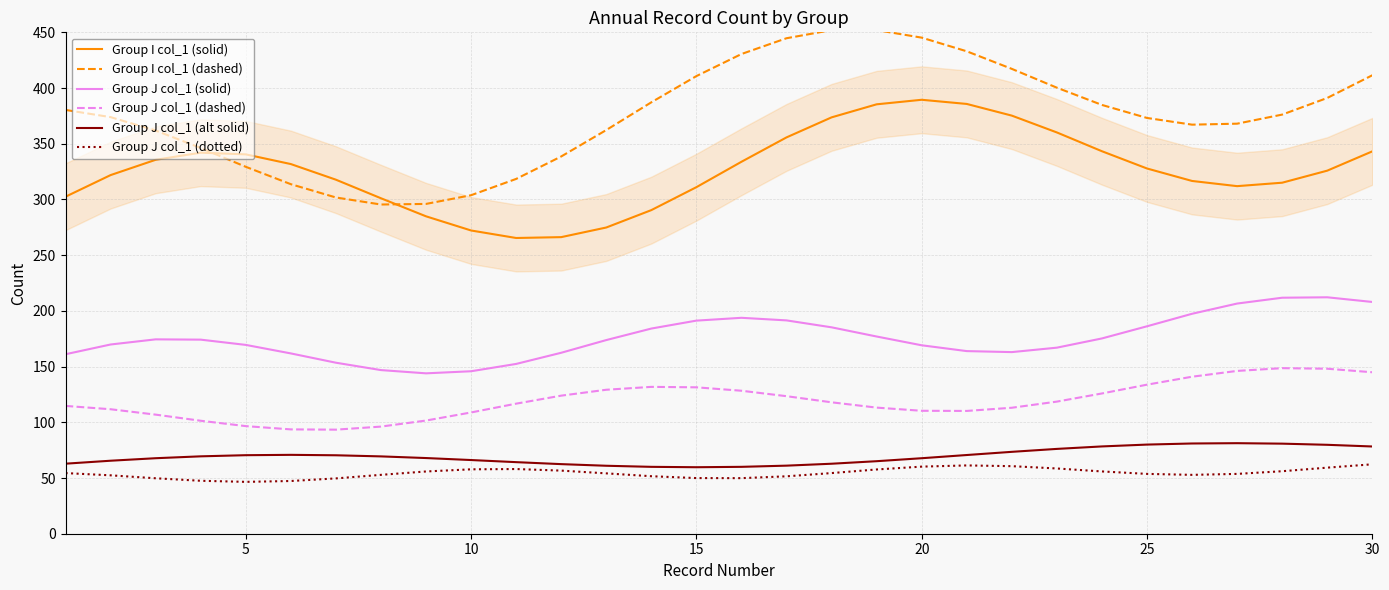

True or false: Group J col_1 (solid) and Group I col_1 (dashed) cross at least once.

False